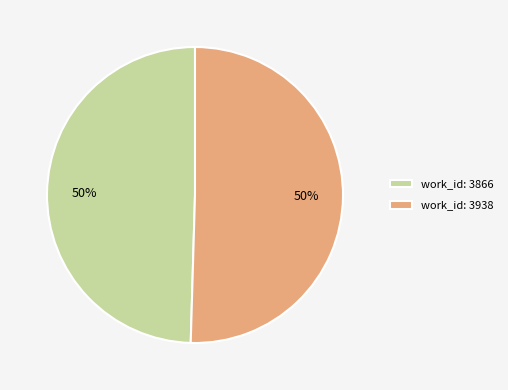

To the nearest percent, what is the combined percentage of work_id: 3866 and work_id: 3938?

100%